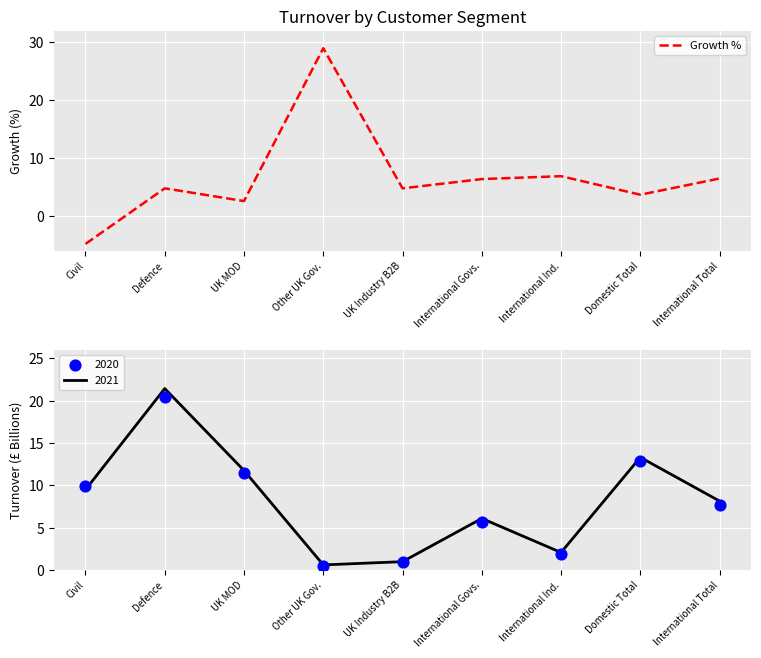

Between International Total and Other UK Gov., which is larger?

Other UK Gov.